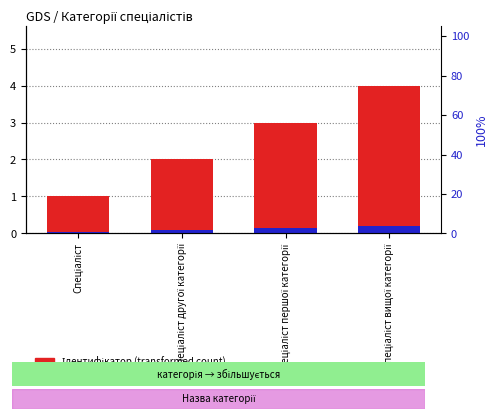

What is the total value across all series at Спеціаліст другої категорії?

2.1